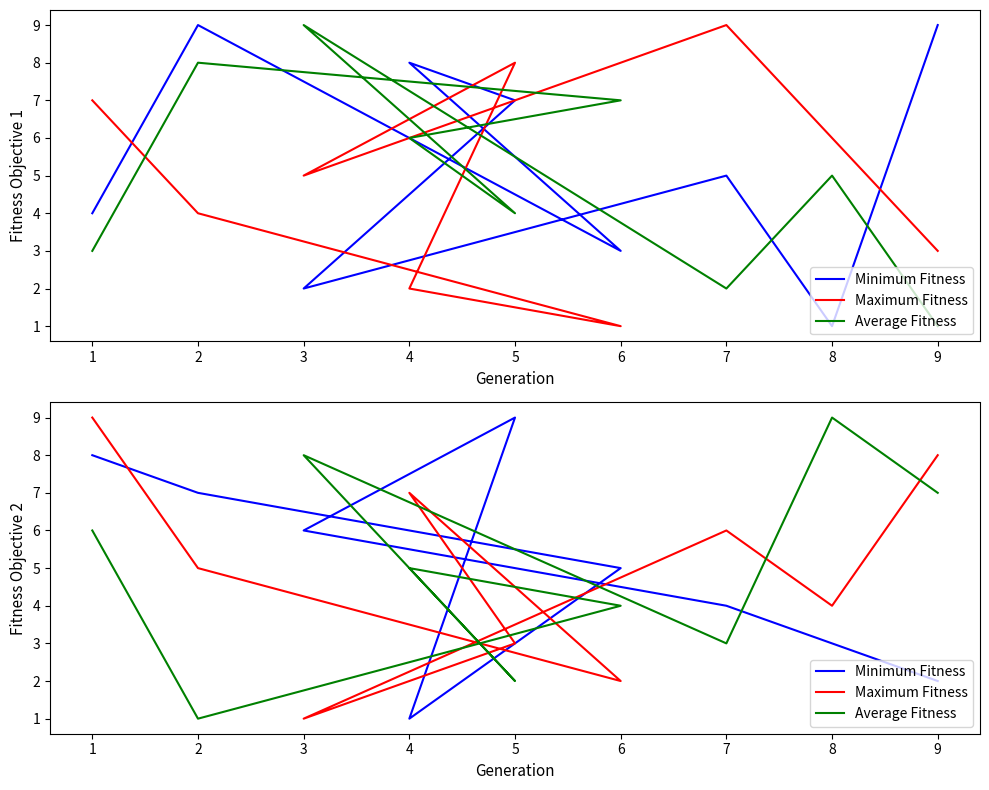

Does the chart display data point markers on the line(s)?

No